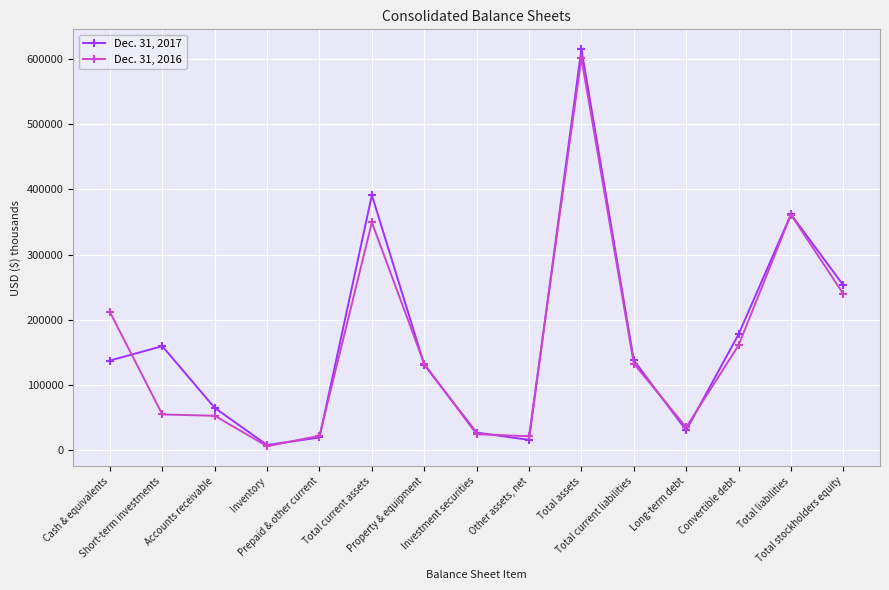

Which series has the largest total across all categories?

Dec. 31, 2017